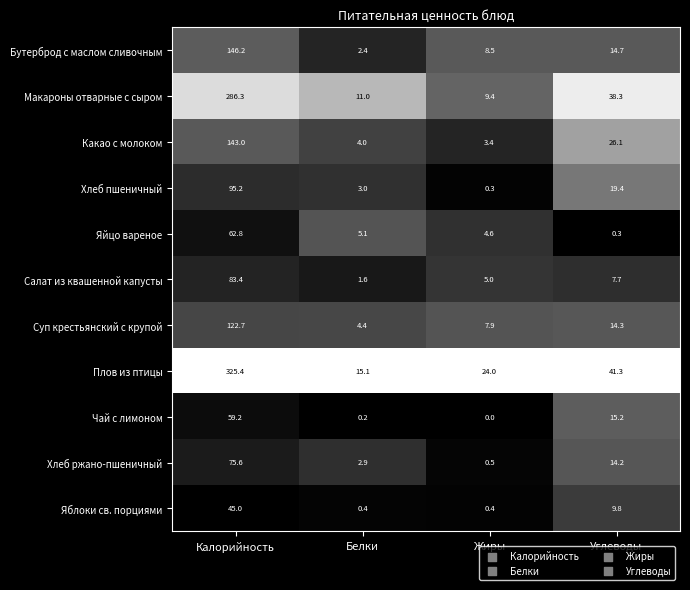

Rank the series by their maximum value, from highest to lowest.

Плов из птицы, Макароны отварные с сыром, Бутерброд с маслом сливочным, Какао с молоком, Суп крестьянский с крупой, Хлеб пшеничный, Салат из квашенной капусты, Хлеб ржано-пшеничный, Яйцо вареное, Чай с лимоном, Яблоки св. порциями